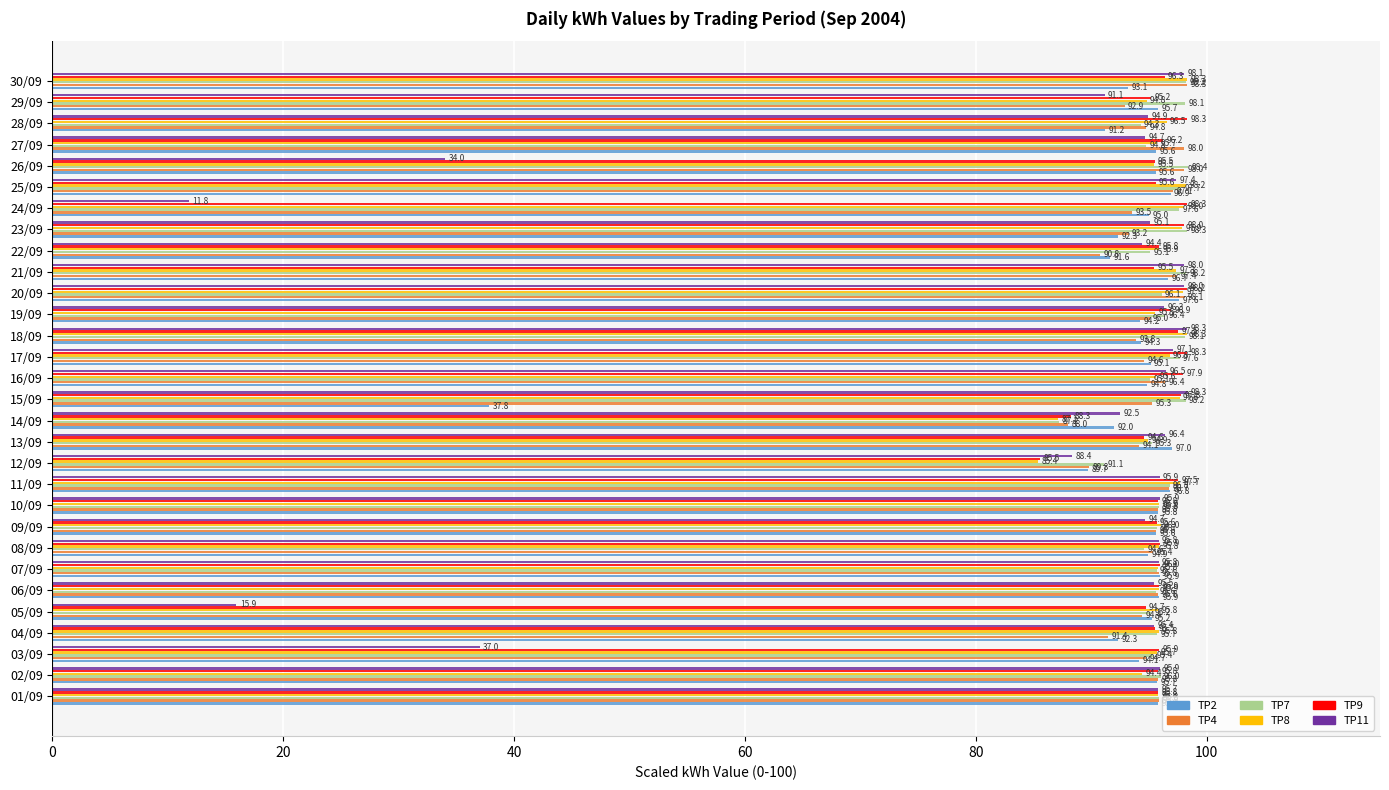

How many series are shown in this chart?

6